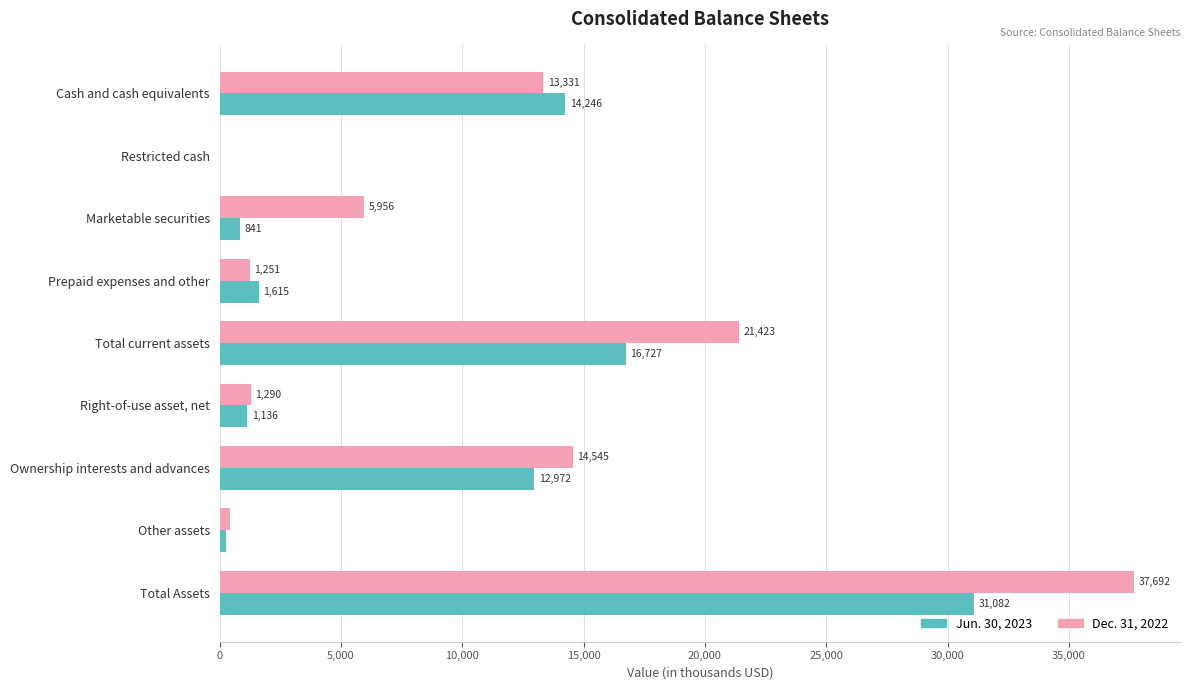

Read the Dec. 31, 2022 value at Total current assets.

21423